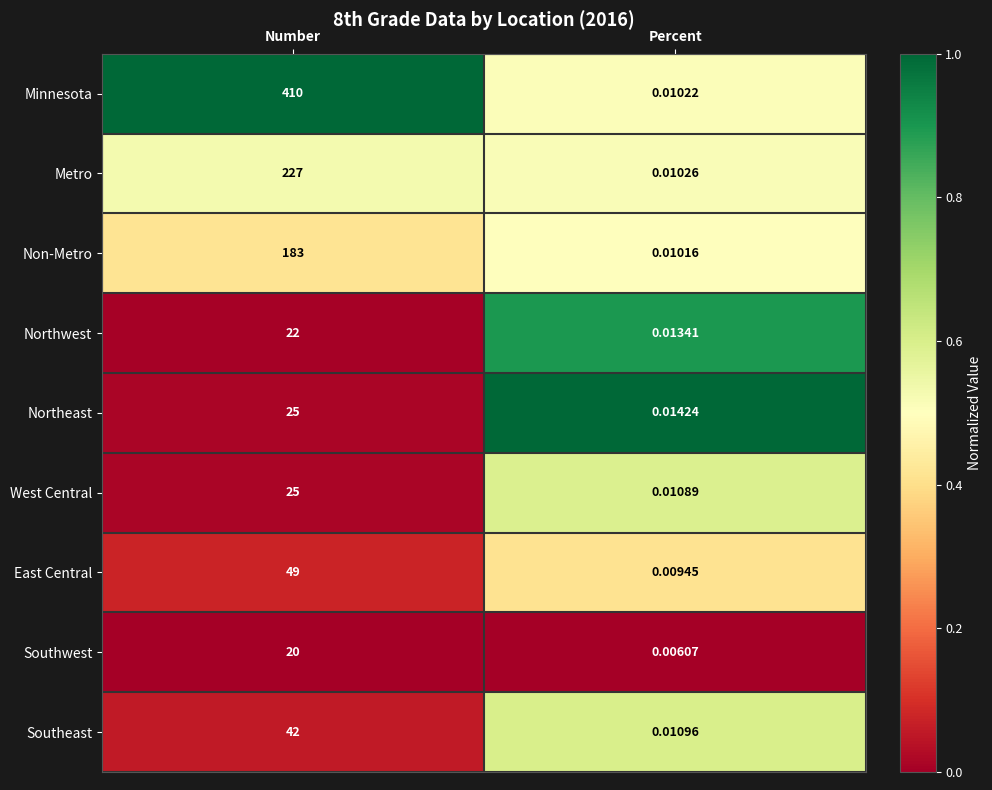

Between Number and Percent, which series saw the biggest shift?

Minnesota